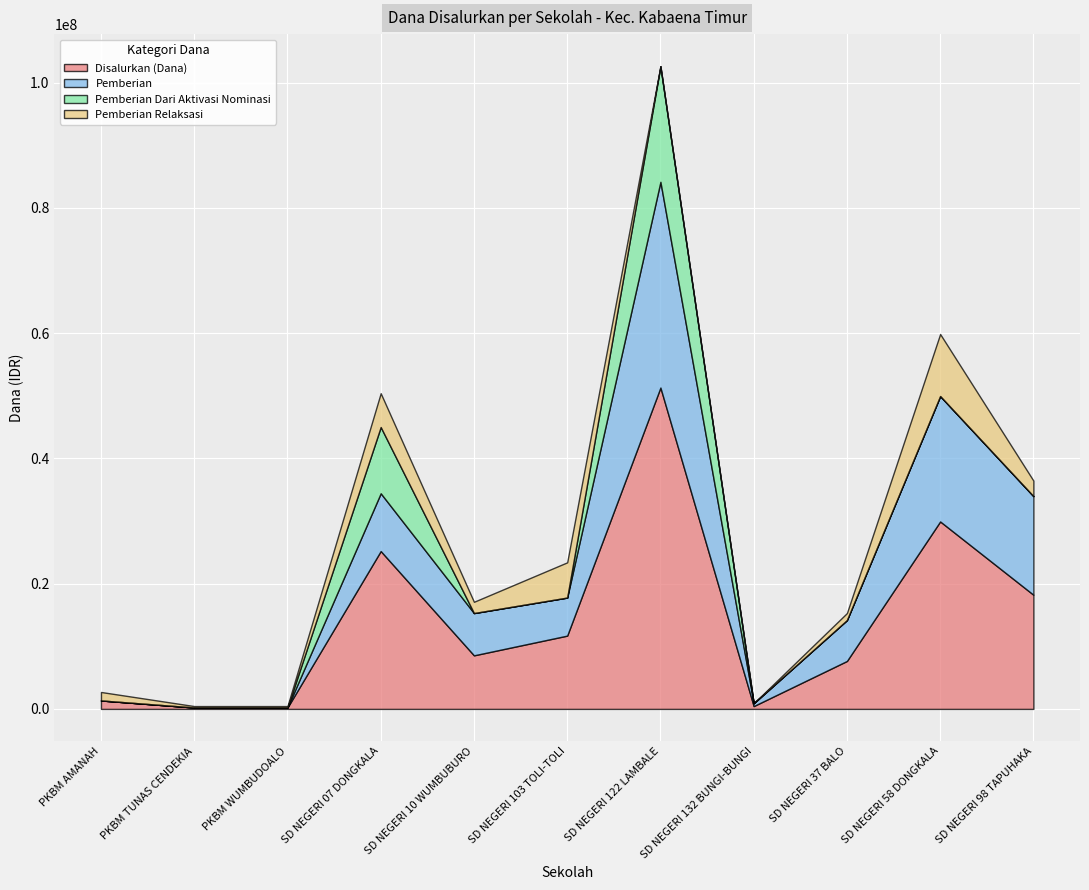

How many distinct data groups are displayed?

5